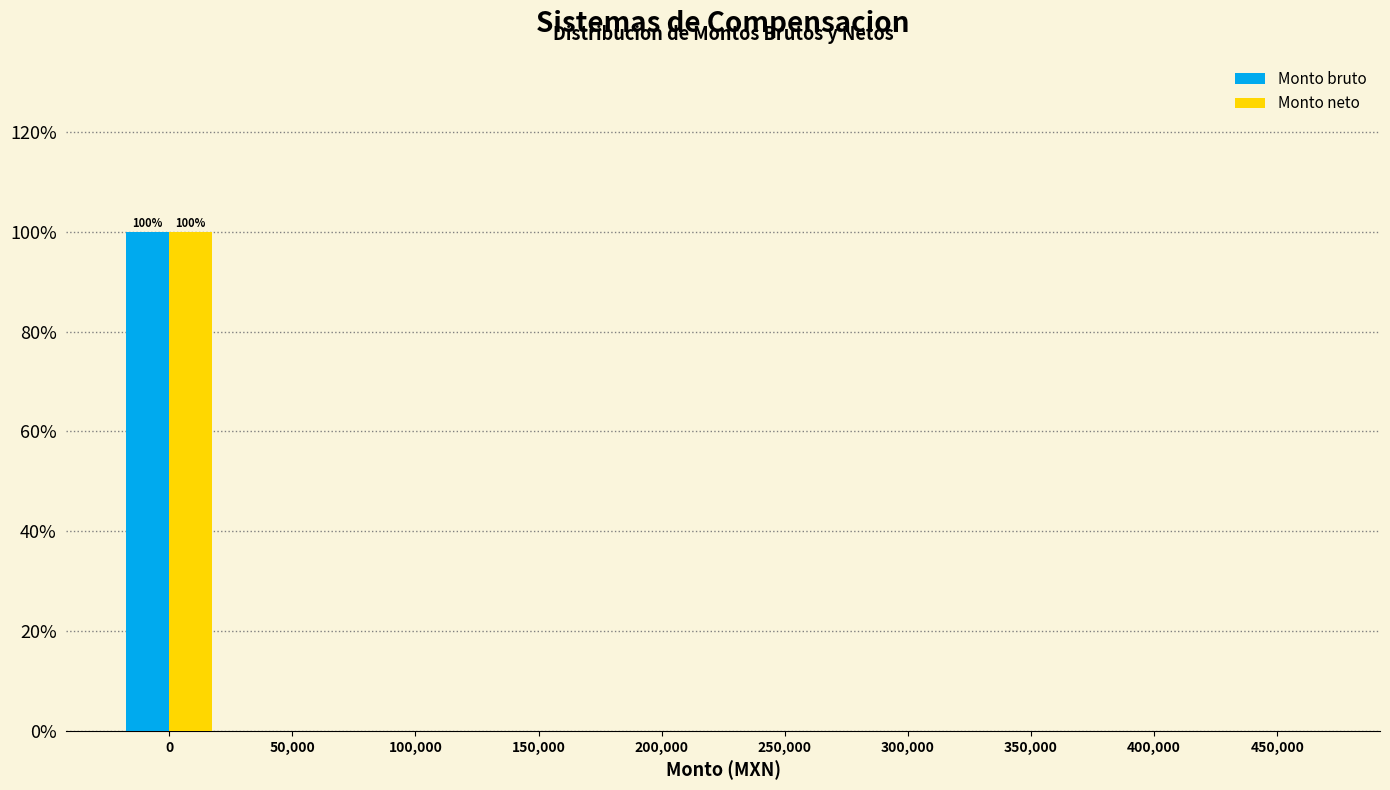

Reading left to right, extract all data points from this chart.

Monto bruto: 0=100	50,000=0	100,000=0	150,000=0	200,000=0	250,000=0	300,000=0	350,000=0	400,000=0	450,000=0
Monto neto: 0=100	50,000=0	100,000=0	150,000=0	200,000=0	250,000=0	300,000=0	350,000=0	400,000=0	450,000=0